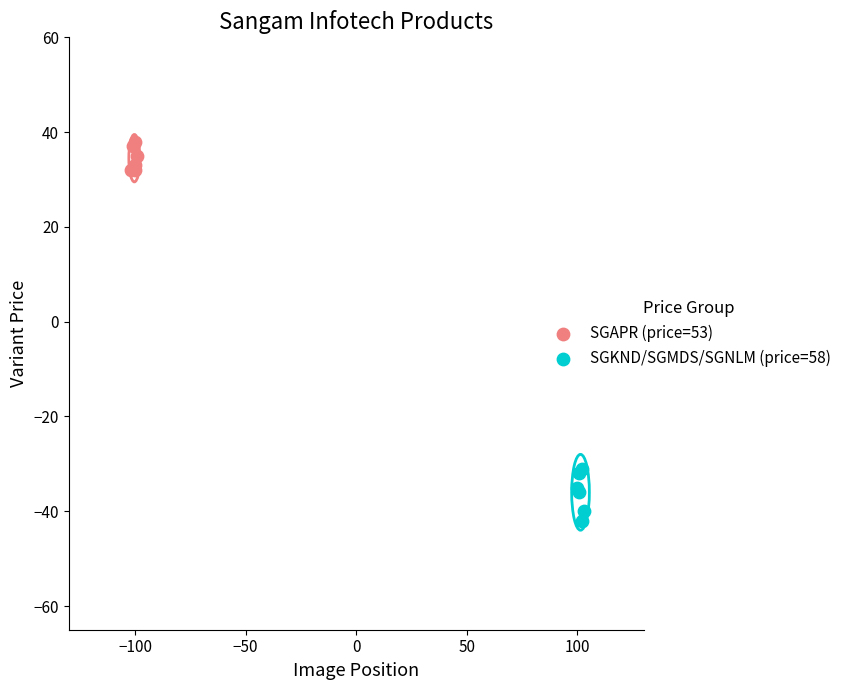

What are all the series names shown in the legend?

SGAPR (price=53), SGKND/SGMDS/SGNLM (price=58)